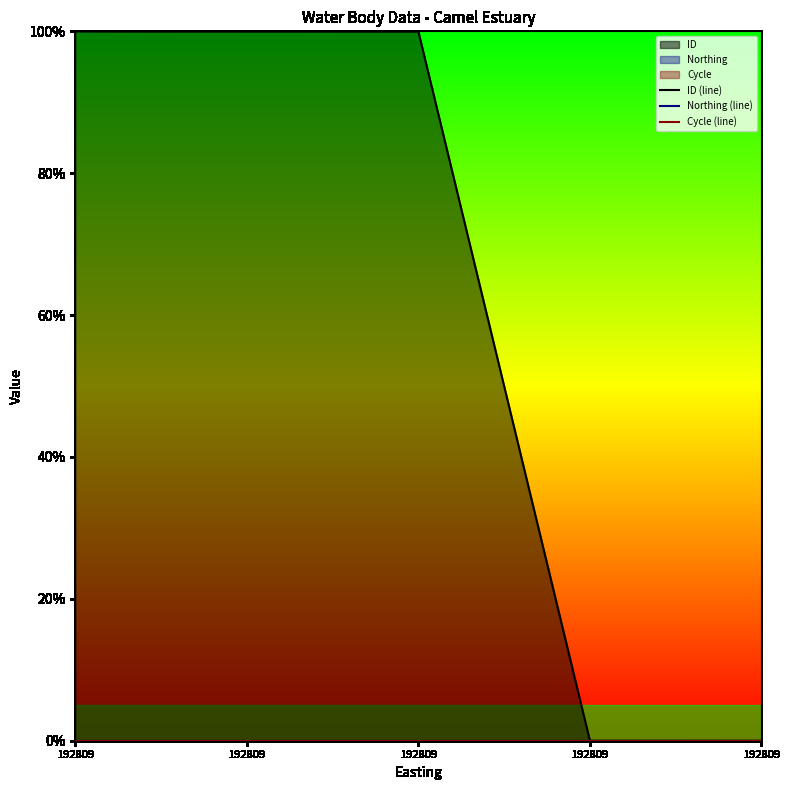

The Cycle (line) series shows 0.0 at 192809. True or false?

True